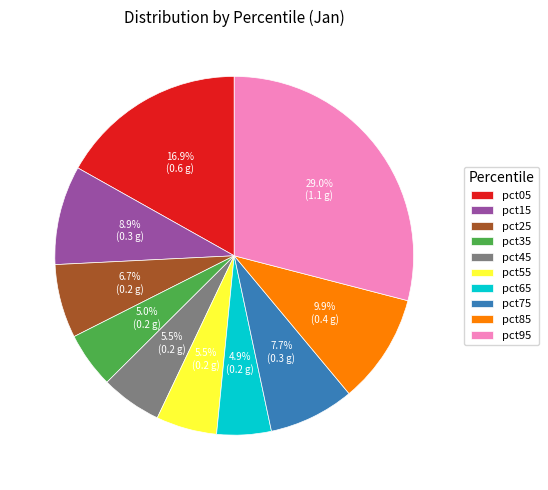

Which category has the biggest portion of the pie?

pct95